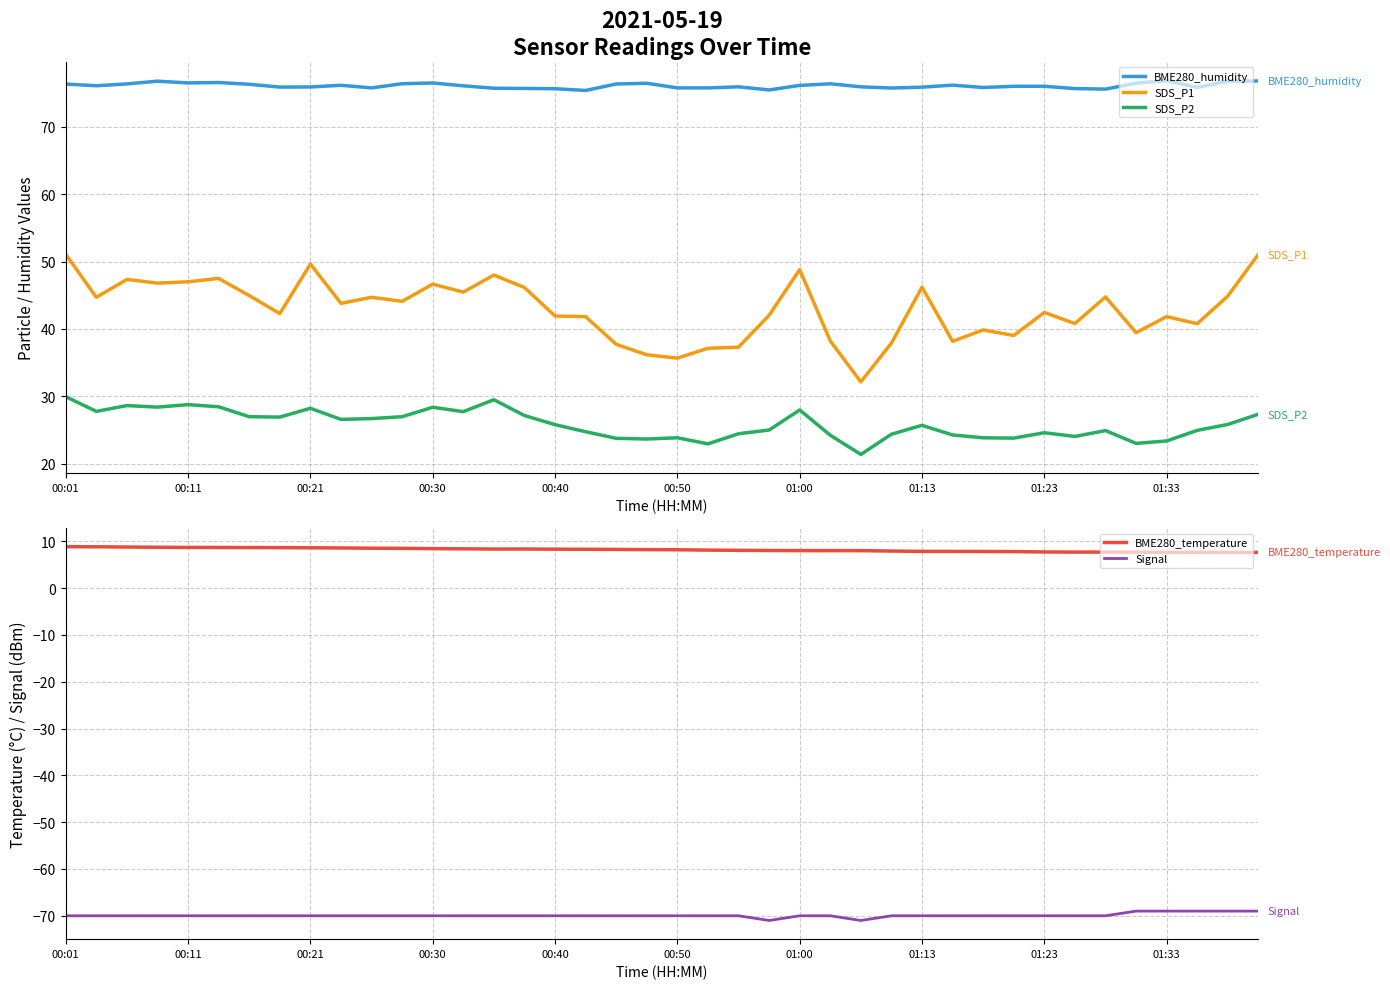

What is the lowest value of the SDS_P2 series?

21.4